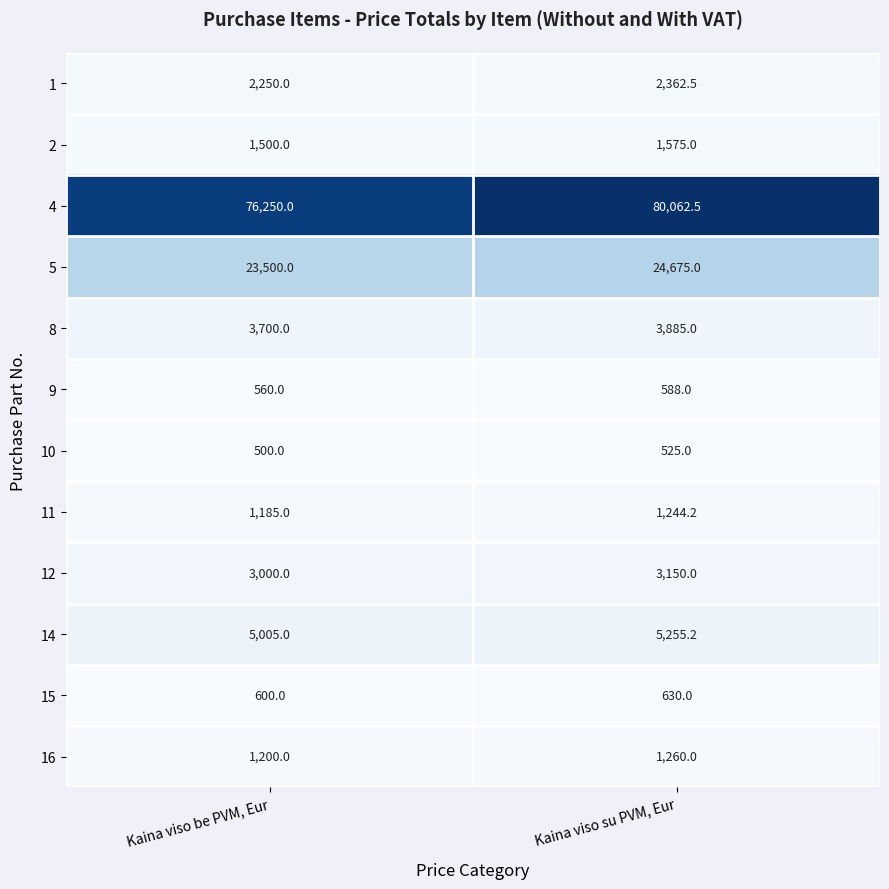

Which series has the largest total across all categories?

4